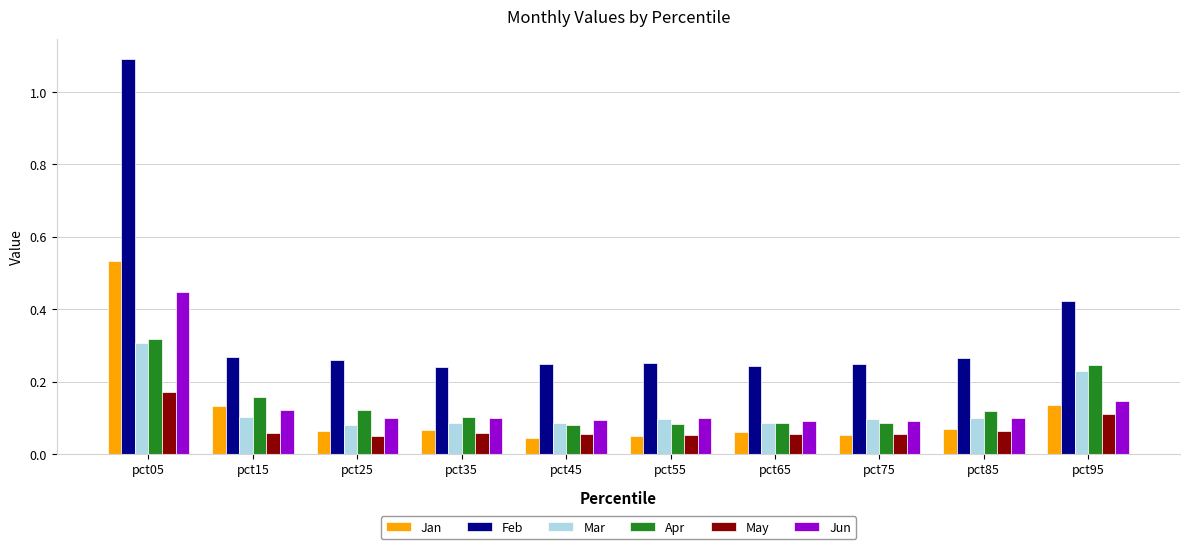

At how many categories does at least one series exceed 0?

10